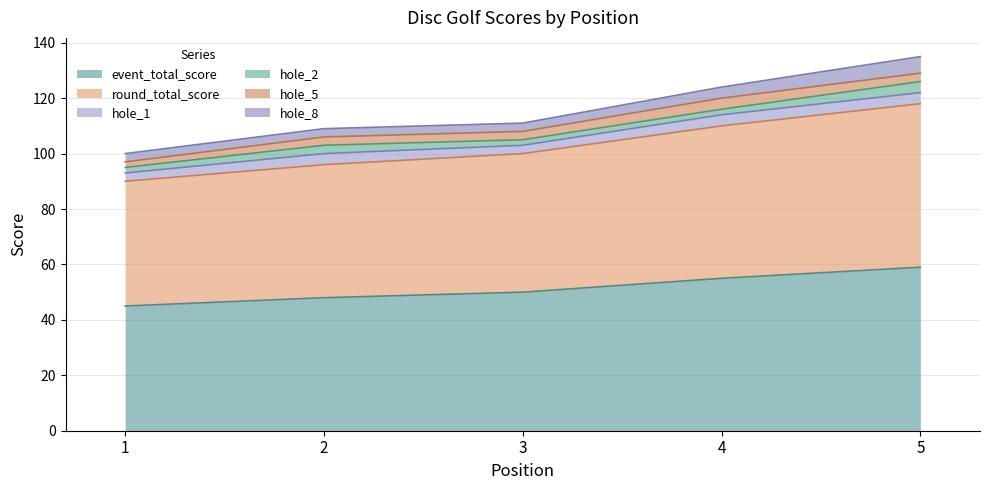

Where is hole_1 nearest to the value 3?

1